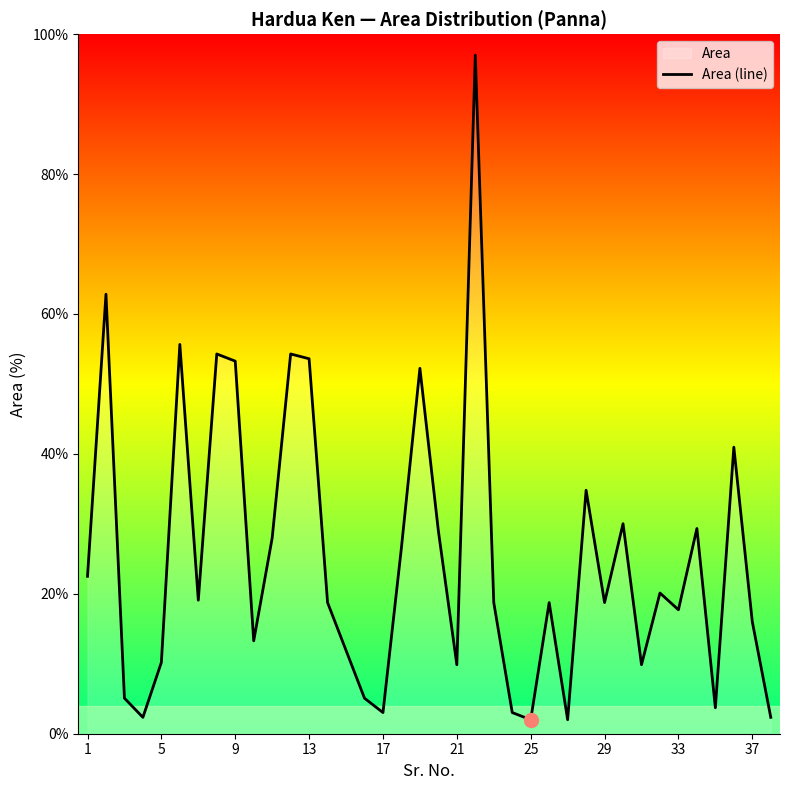

What is the smallest value displayed?

2.0